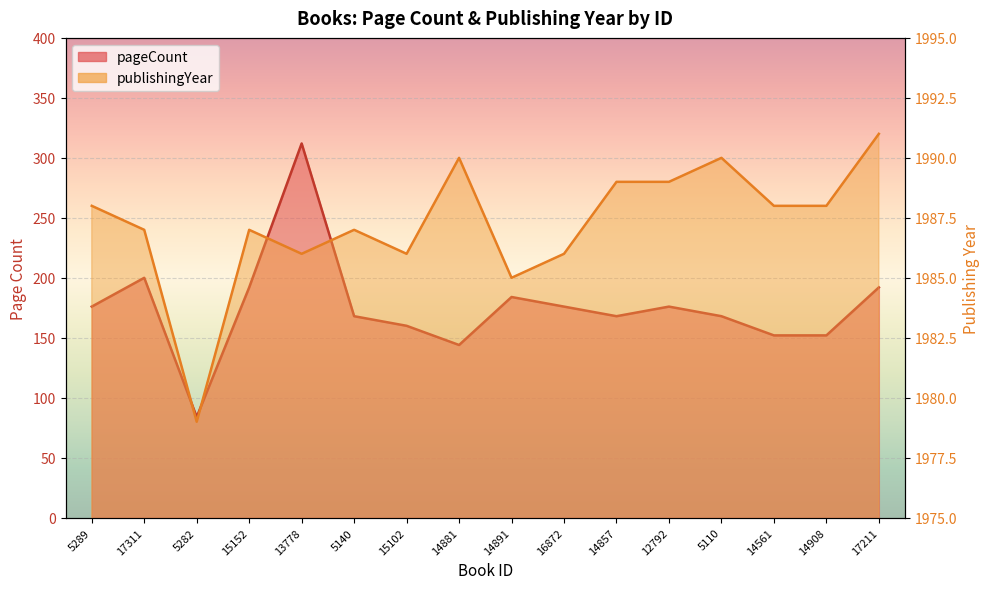

What is the difference between the maximum and minimum values in the pageCount series?

228